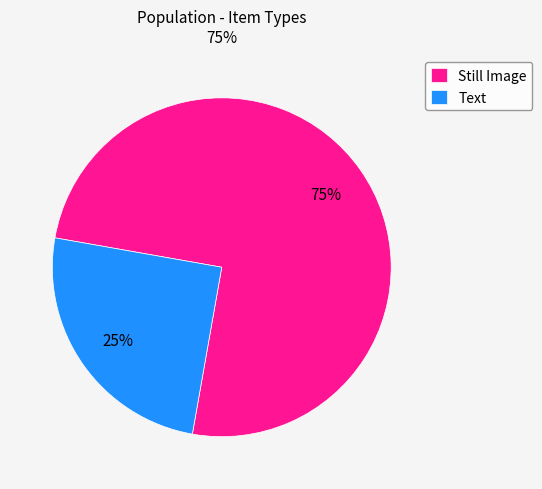

Is there any slice that represents more than half of the pie?

Yes